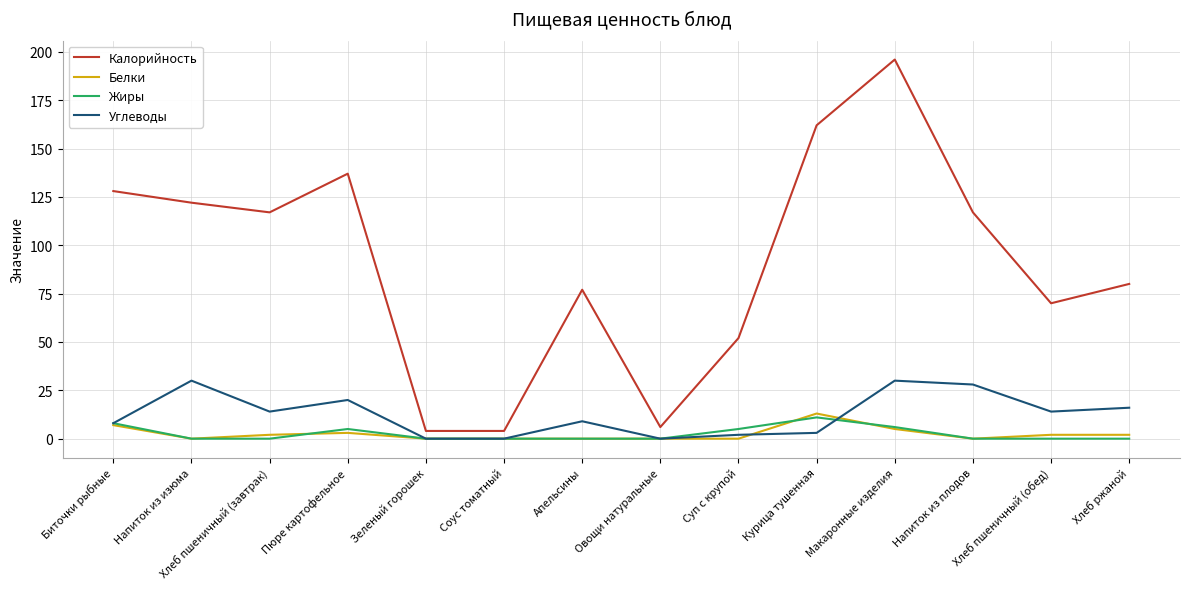

At Хлеб ржаной, list the series in order from largest to smallest.

Калорийность, Углеводы, Белки, Жиры